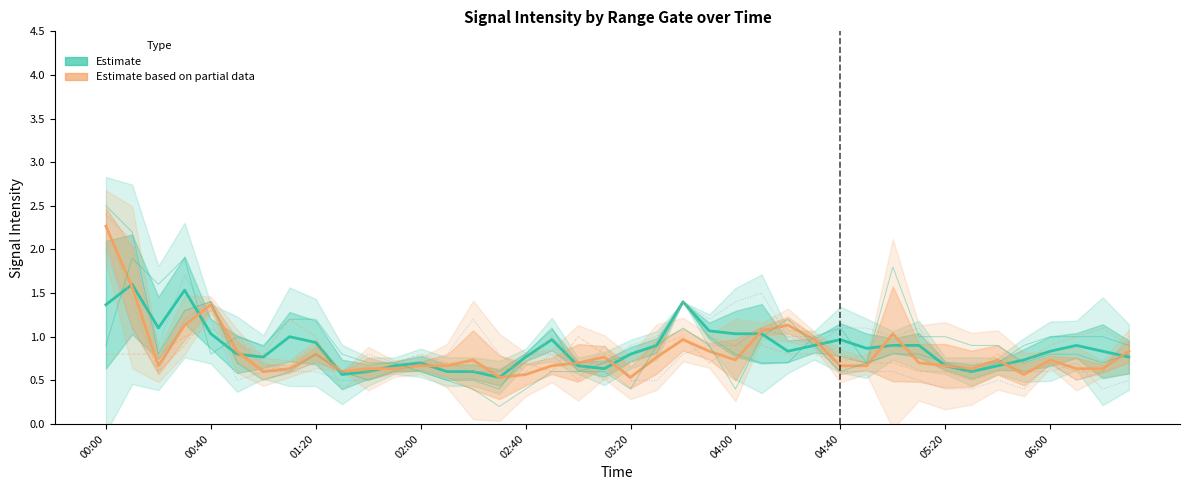

What is the average value of the Partial data (4.263, 4.410, 4.558) series?

0.8